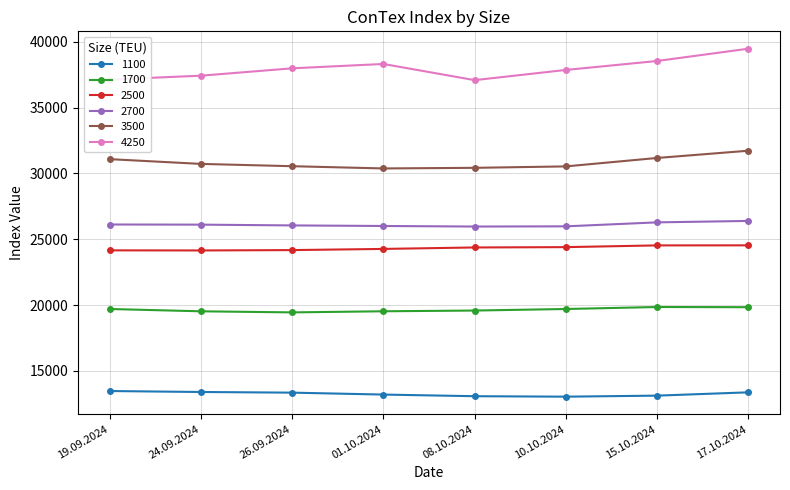

What is the average value of the 3500 series?

30825